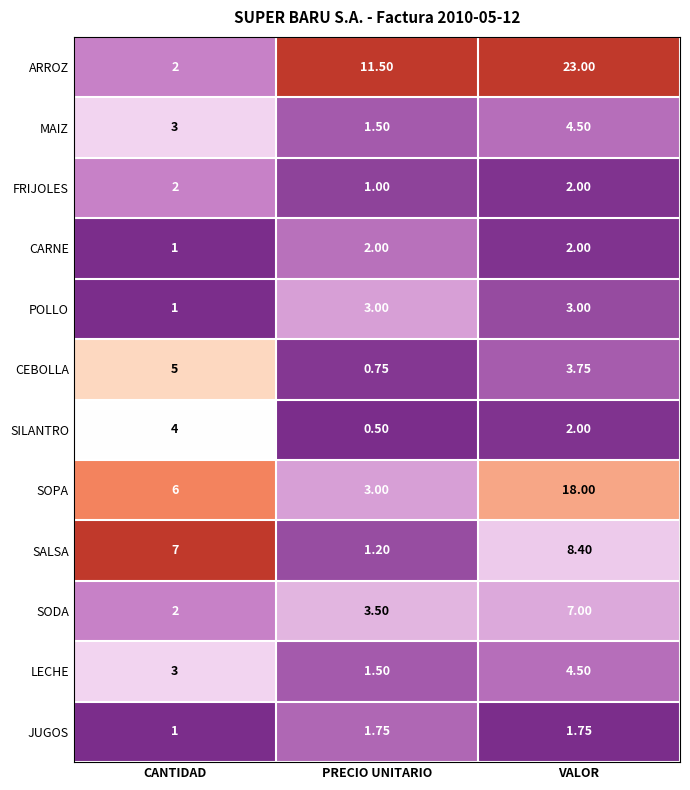

Which series has the largest range (max minus min)?

ARROZ